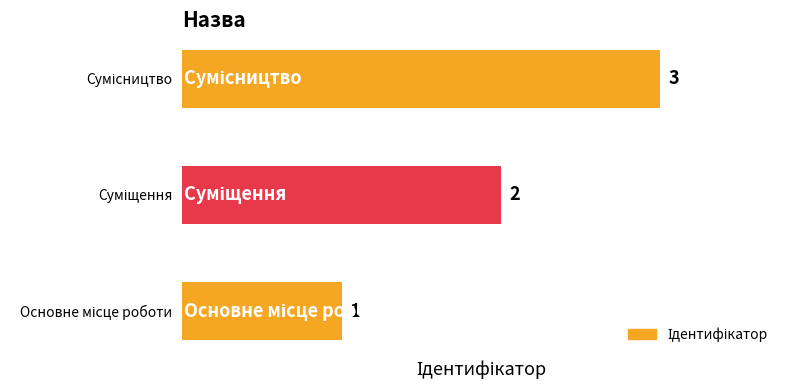

What is the maximum value shown in the chart?

3